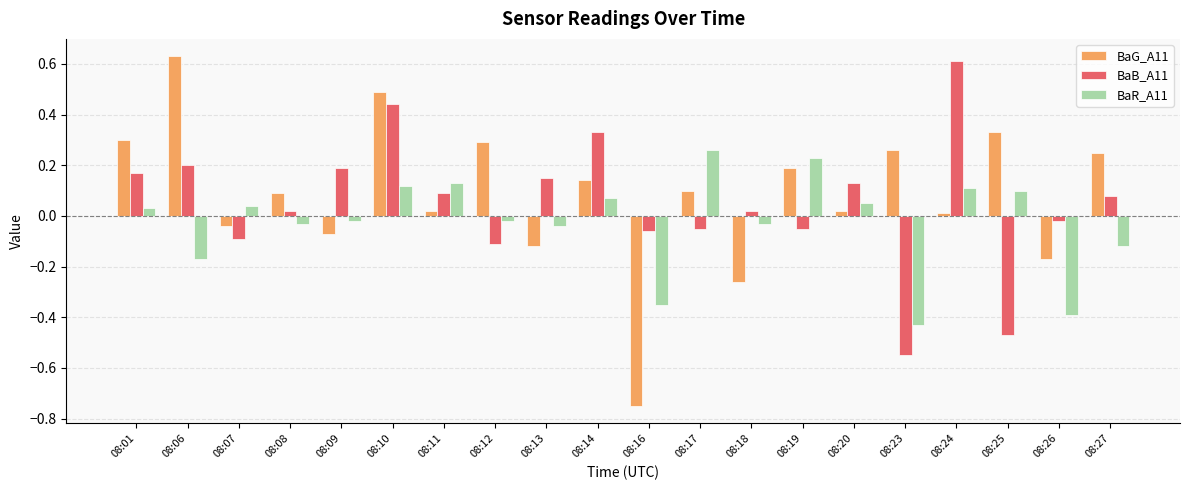

What is the sum of all BaB_A11 values?

1.0